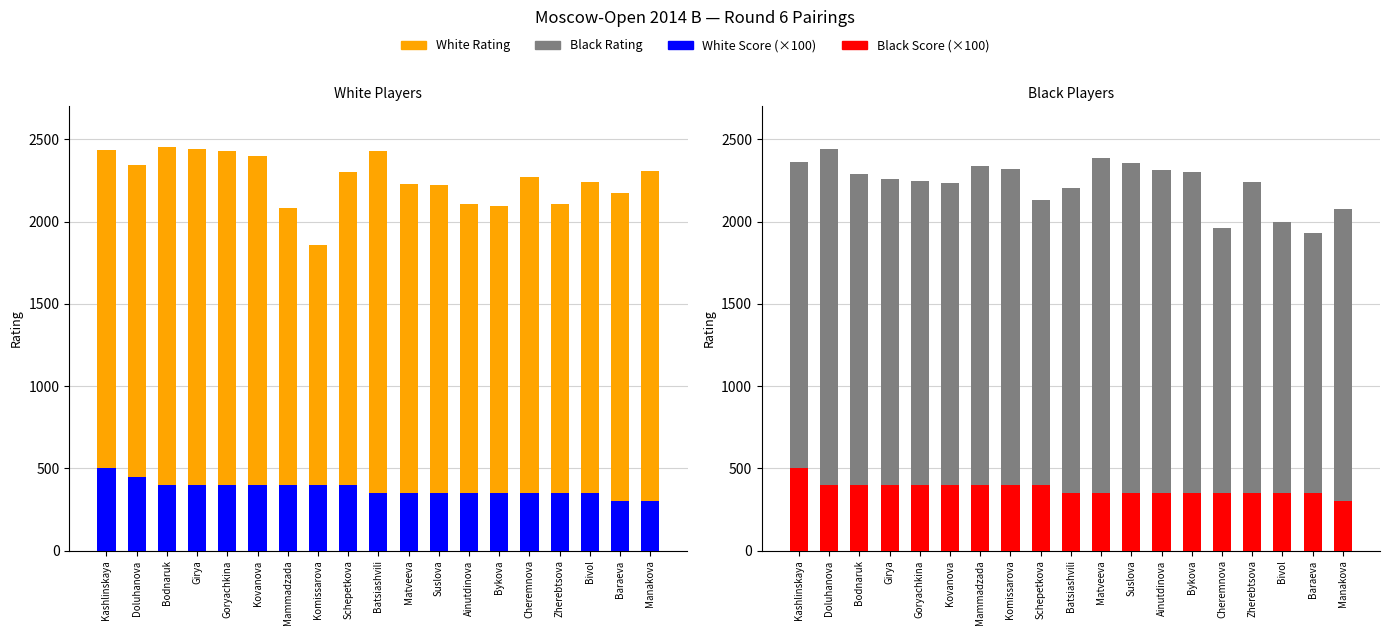

What is the difference between the maximum and minimum values in the Black Score series?

200